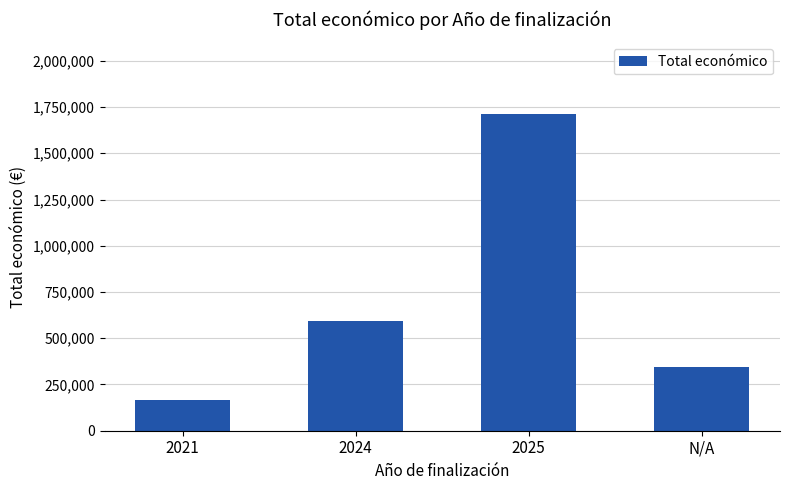

Which category has the lowest value across all series?

2021